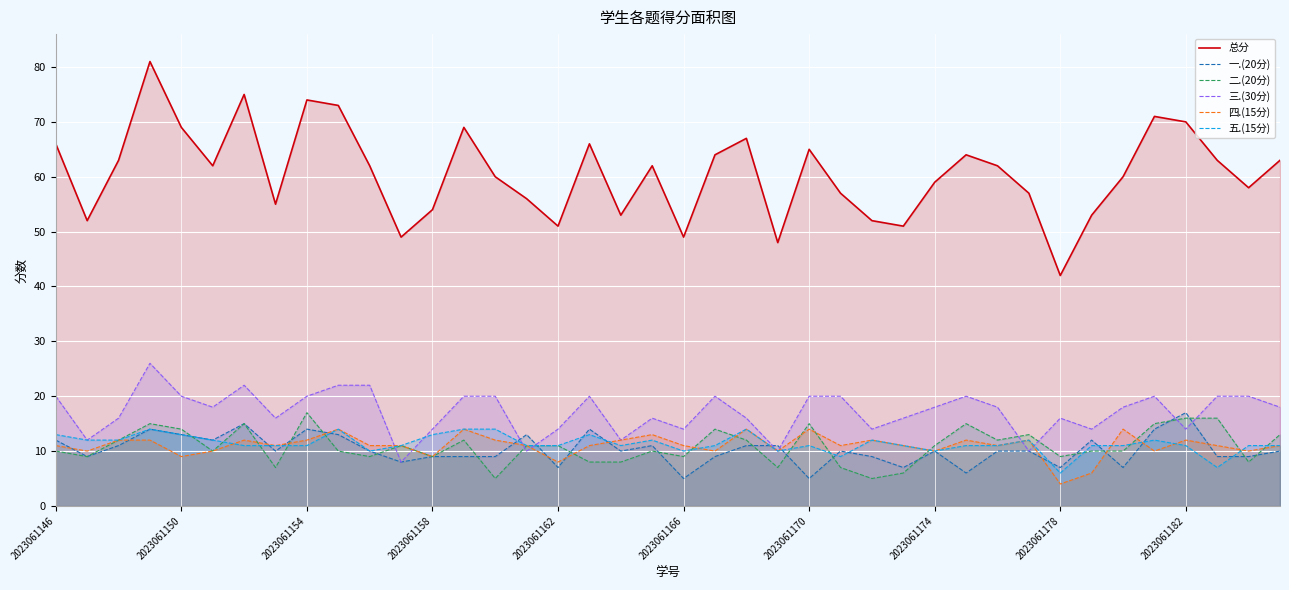

What is the difference between the highest and lowest values at 17?

58